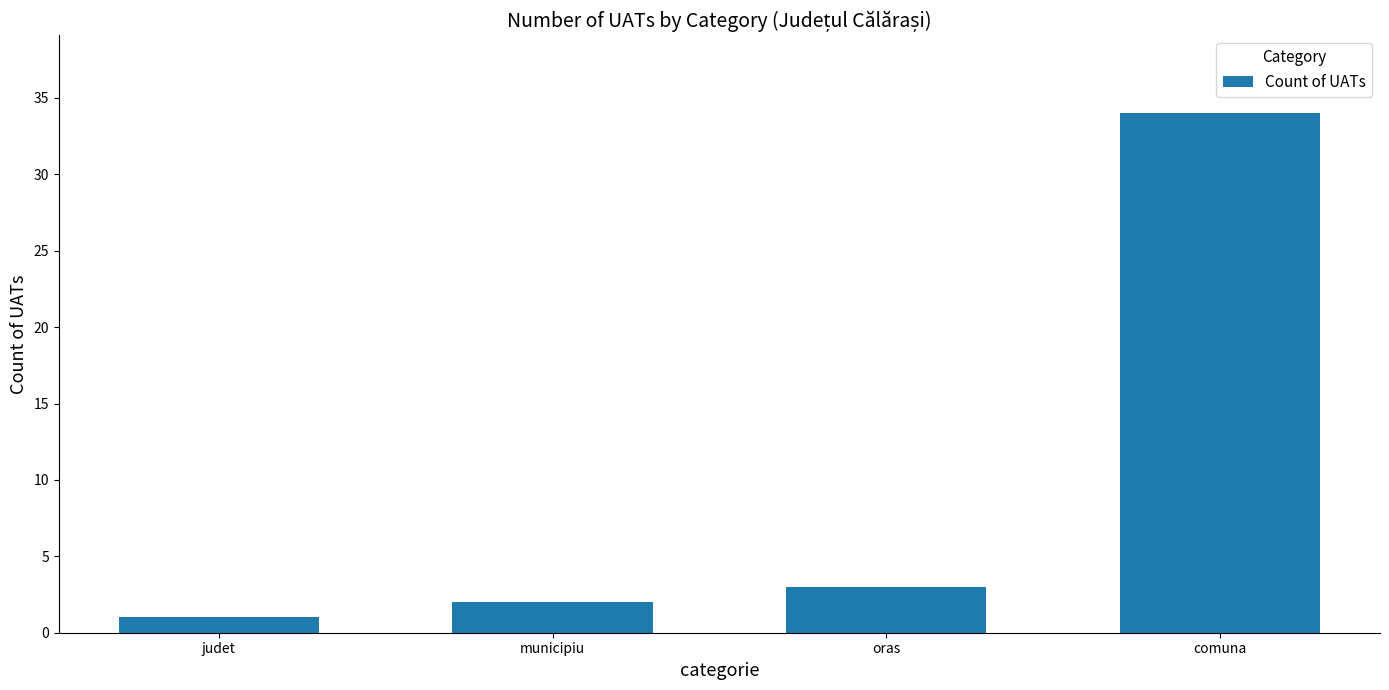

What is the difference between the values at judet and comuna?

33